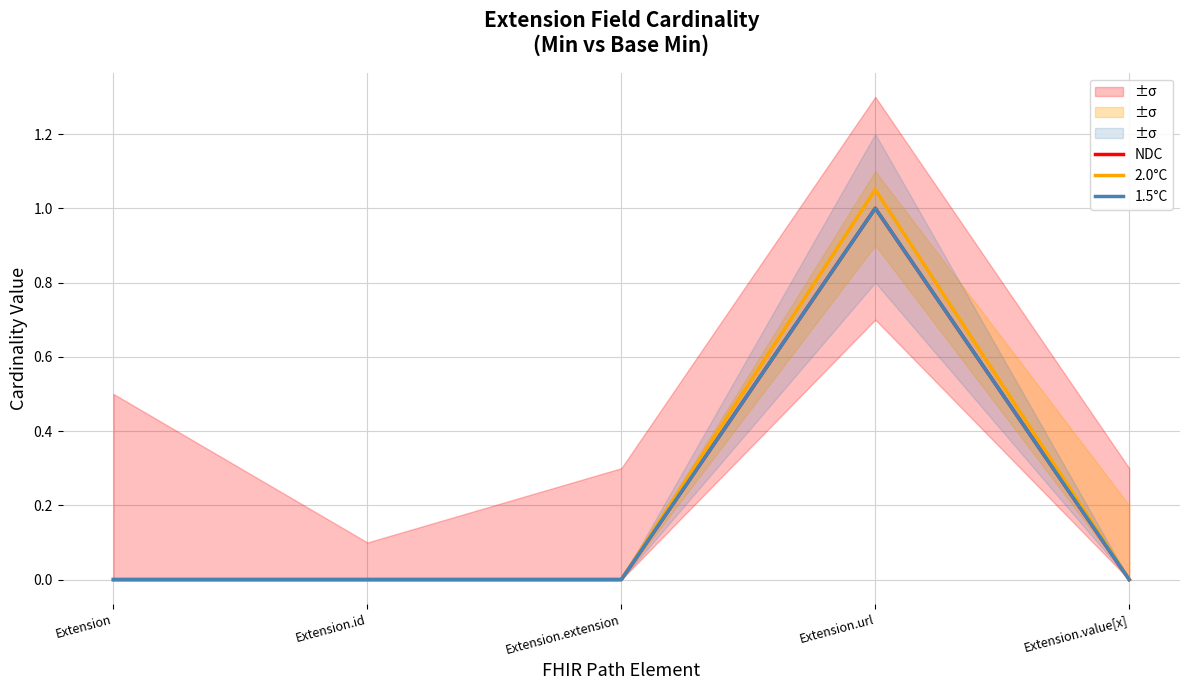

What is the highest value of the 2.0°C series?

1.1